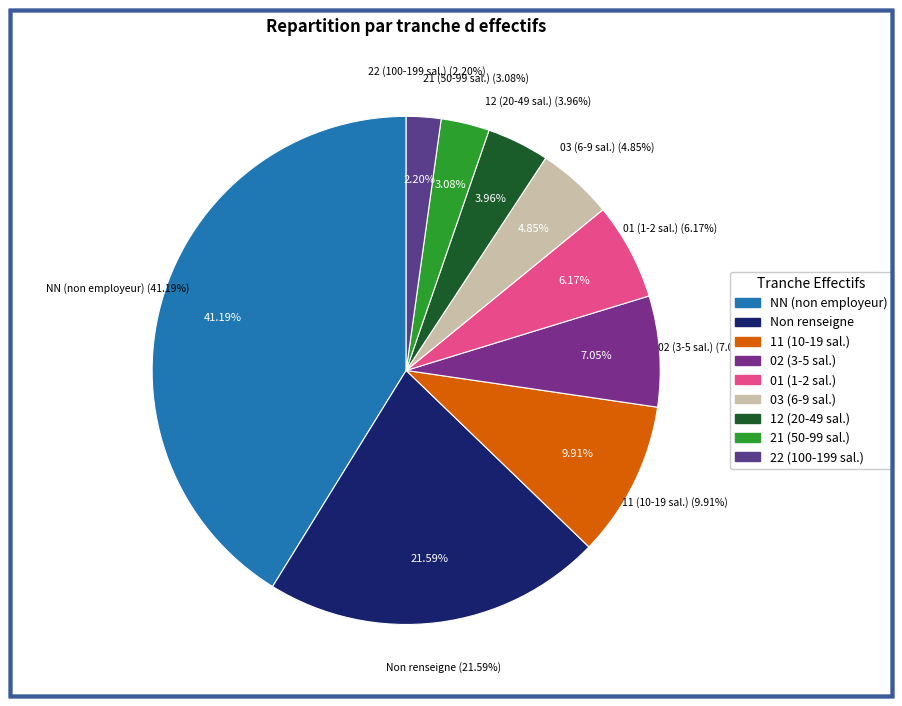

The 11 slice represents 5% of the pie. True or false?

False